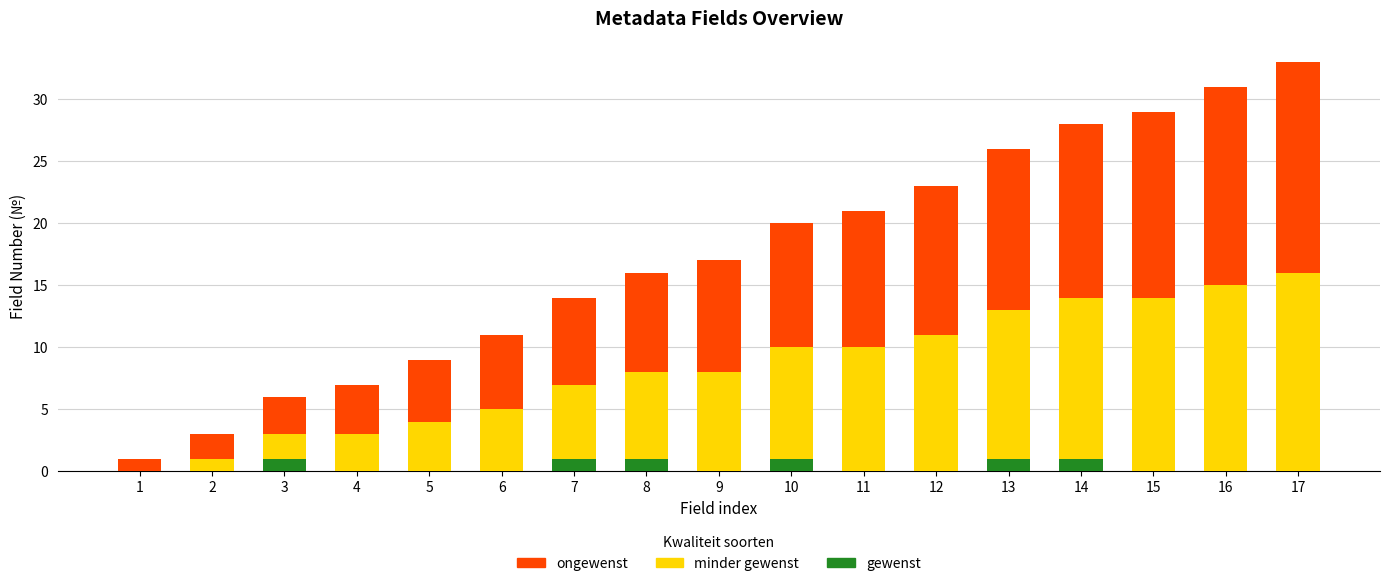

True or false: gewenst has a value of 0 at 9.

True